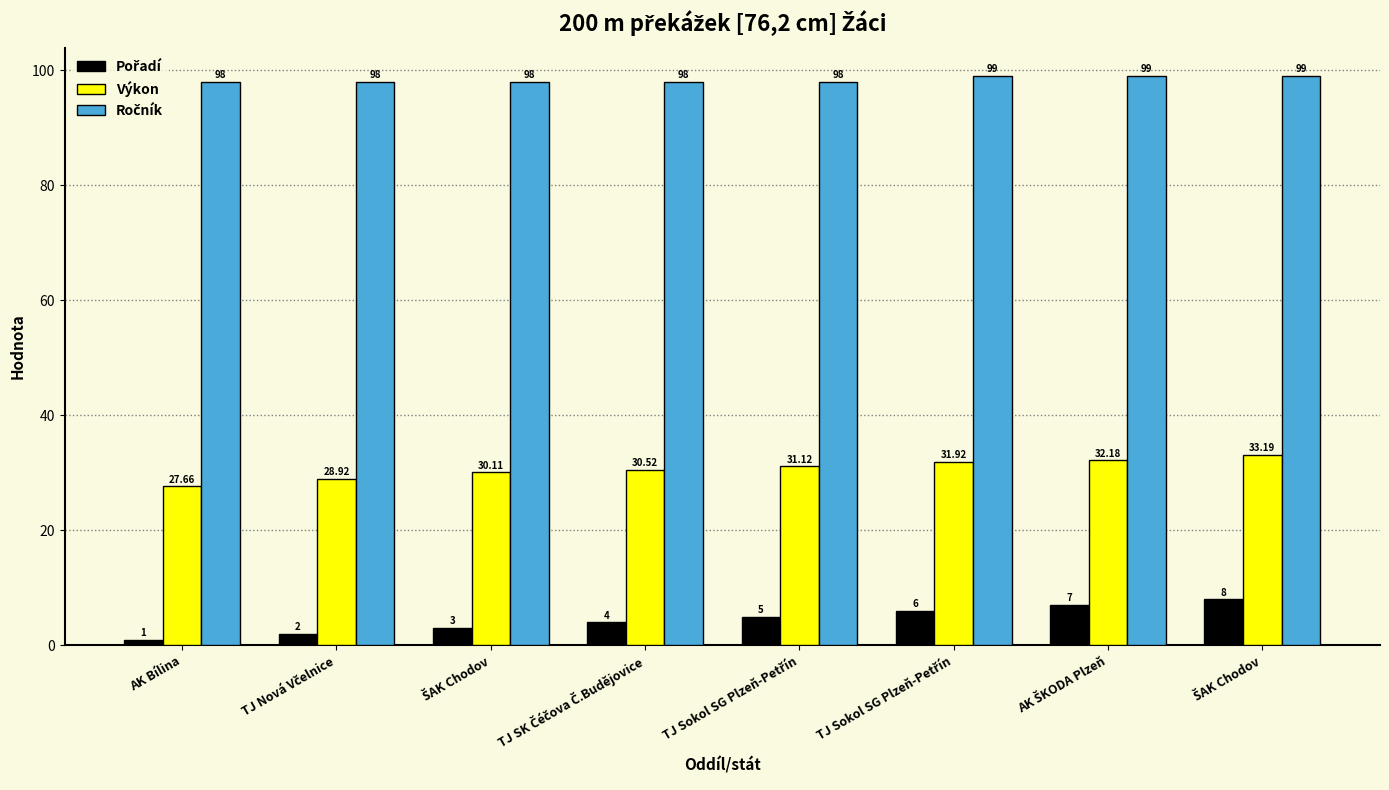

Count the number of categories in the chart.

8